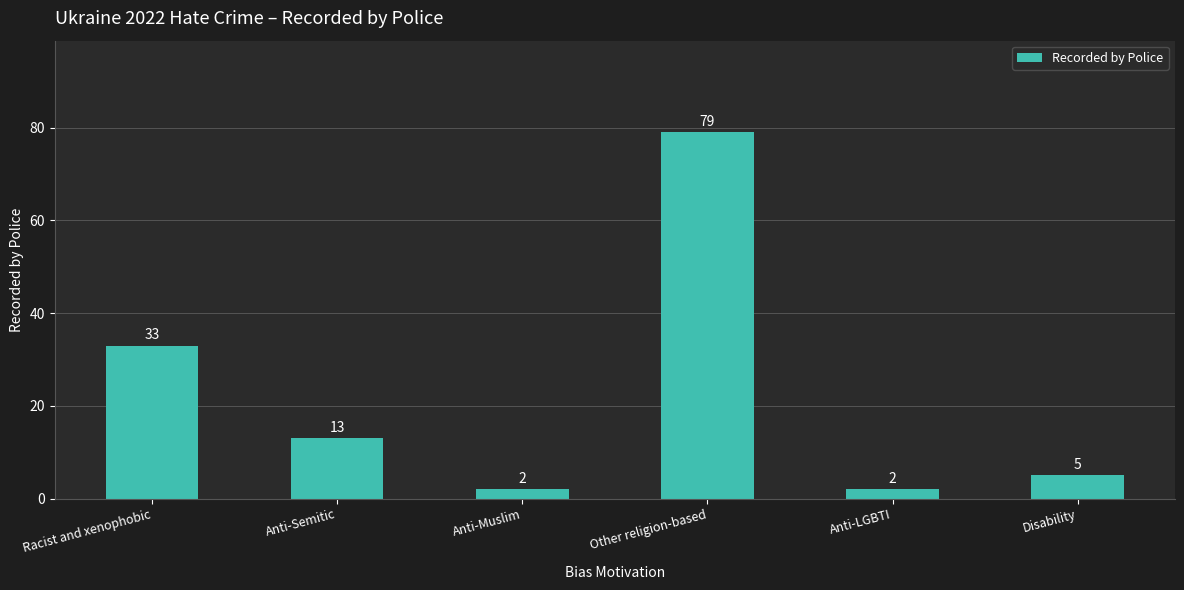

Which label corresponds to the largest value in the chart?

Other religion-based